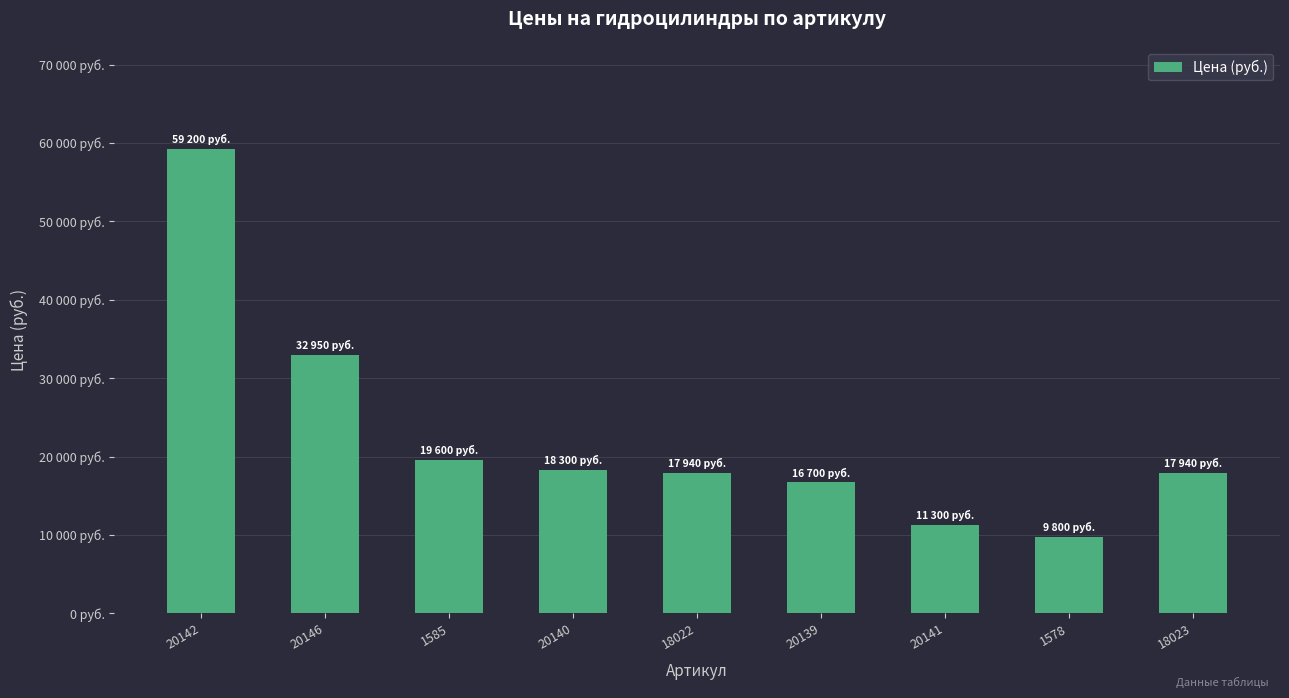

Does the chart contain any negative values?

No